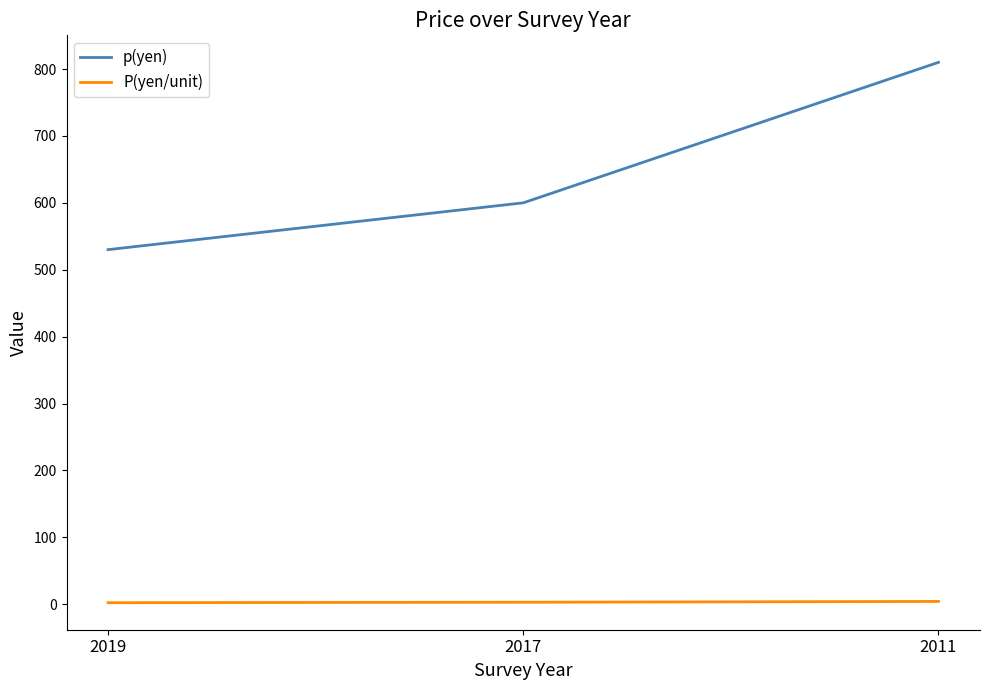

Count the number of categories in the chart.

3